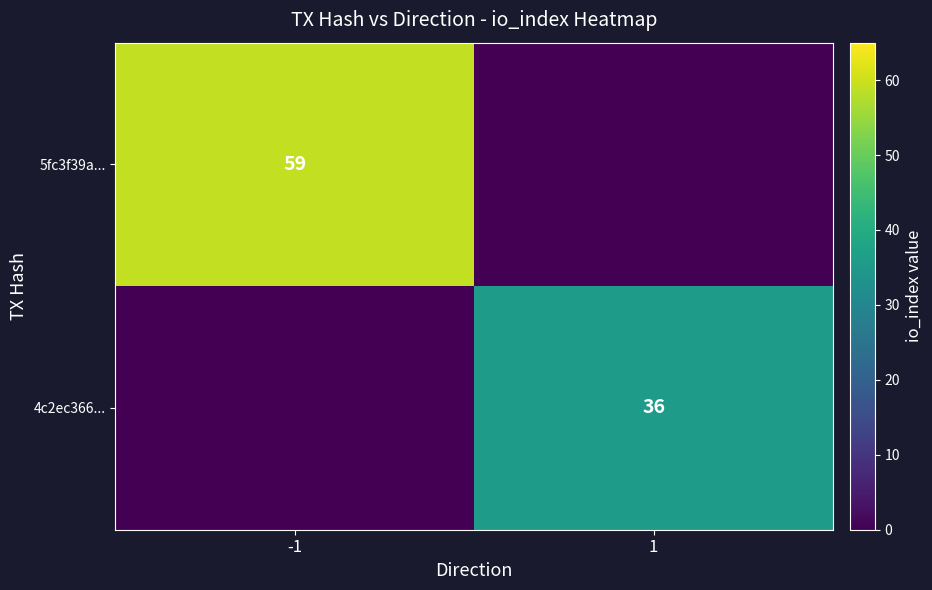

Between -1 and 1, which is larger?

-1